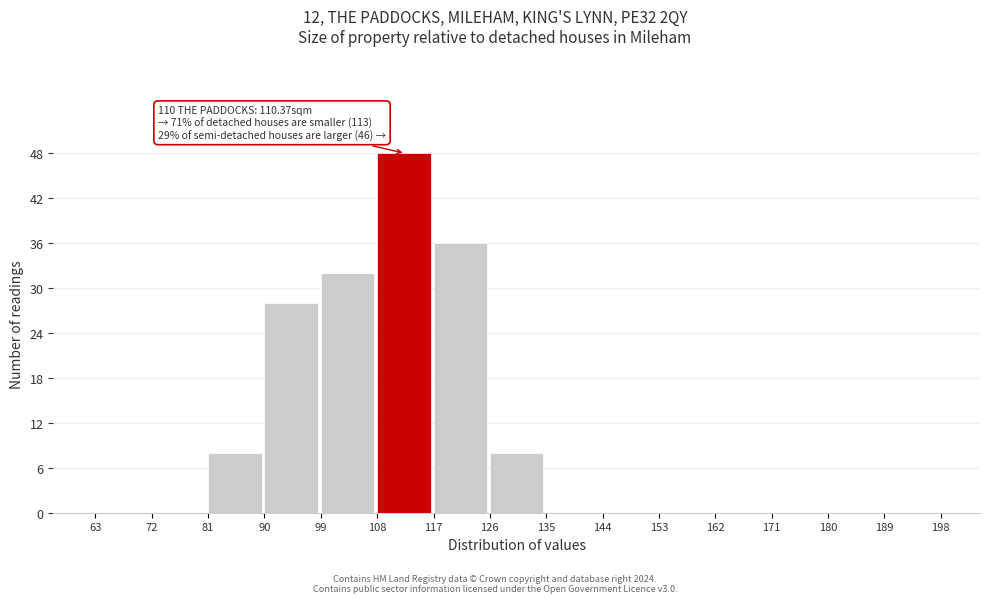

Which range on the x-axis has the tallest bar?

108 to 117